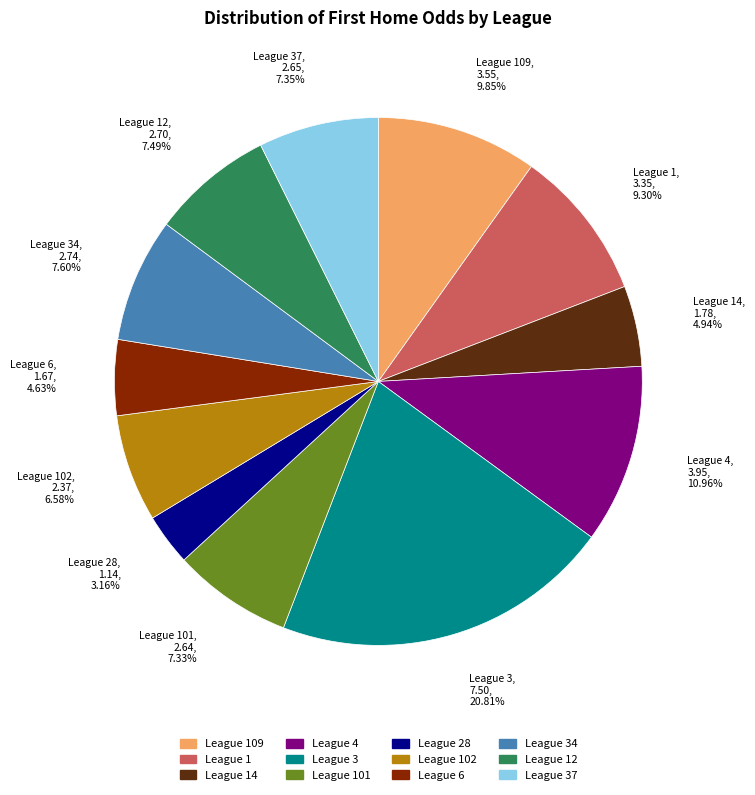

To the nearest percent, what is the difference between the largest and smallest slice percentages?

18%